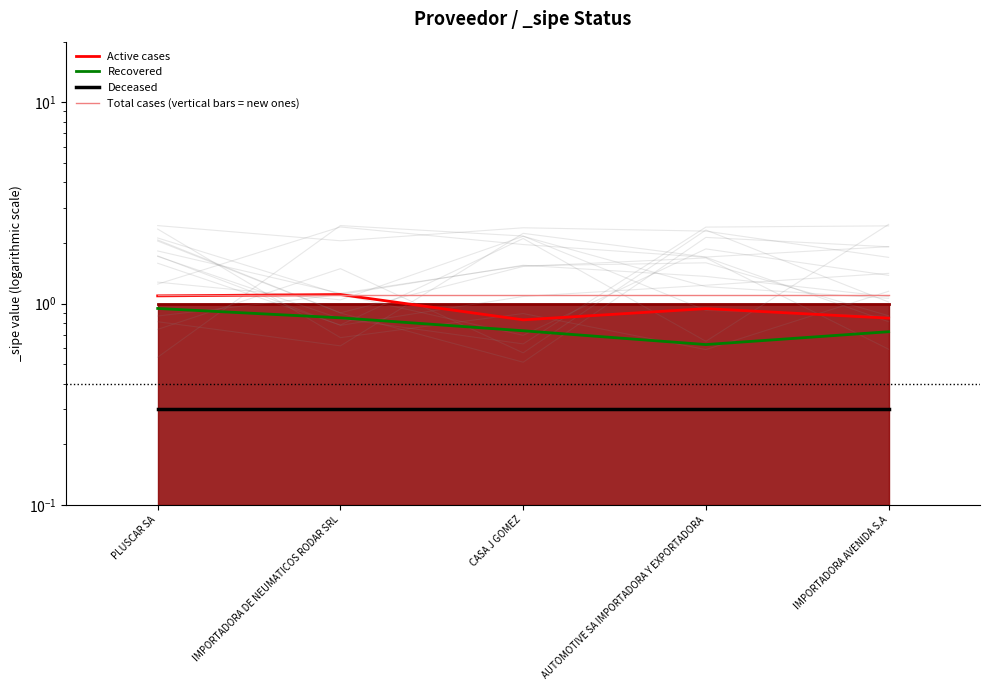

Is the value of Total cases (vertical bars = new ones) at CASA J GOMEZ greater than the value of Recovered at IMPORTADORA DE NEUMATICOS RODAR SRL?

Yes